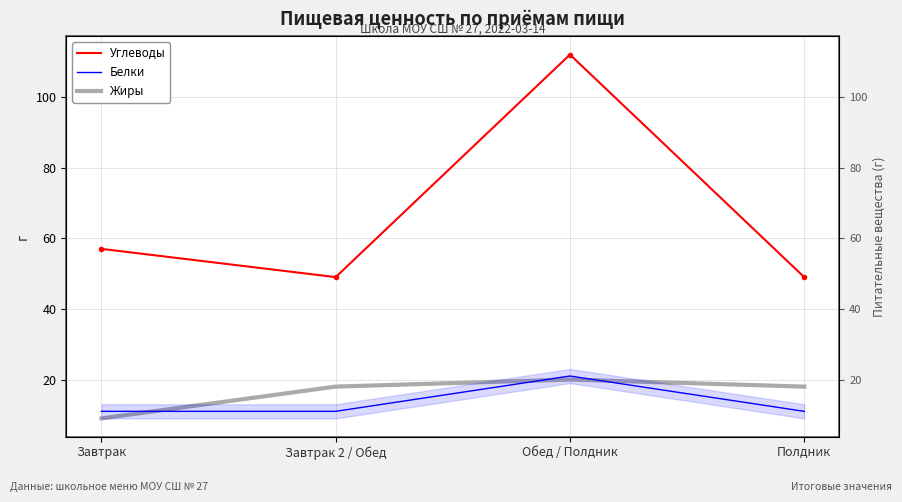

Read the Углеводы value at Завтрак 2 / Обед, to the nearest 5.

50